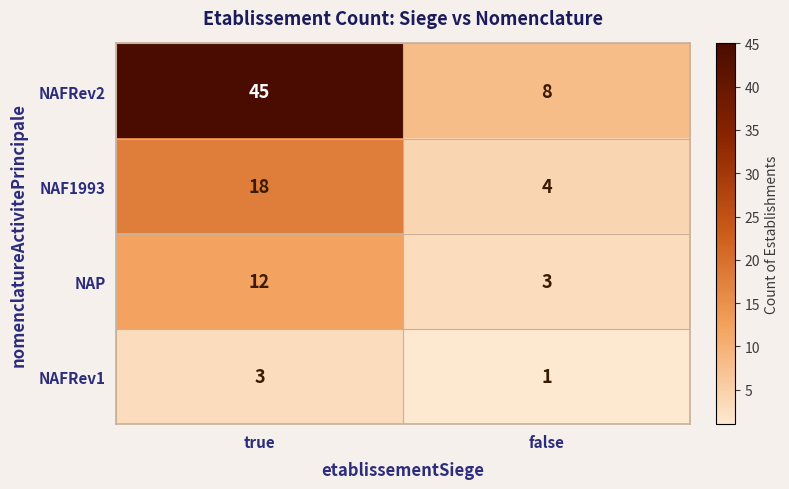

Reading left to right, transcribe all the data shown in this chart.

NAFRev2: 45	8
NAF1993: 18	4
NAP: 12	3
NAFRev1: 3	1